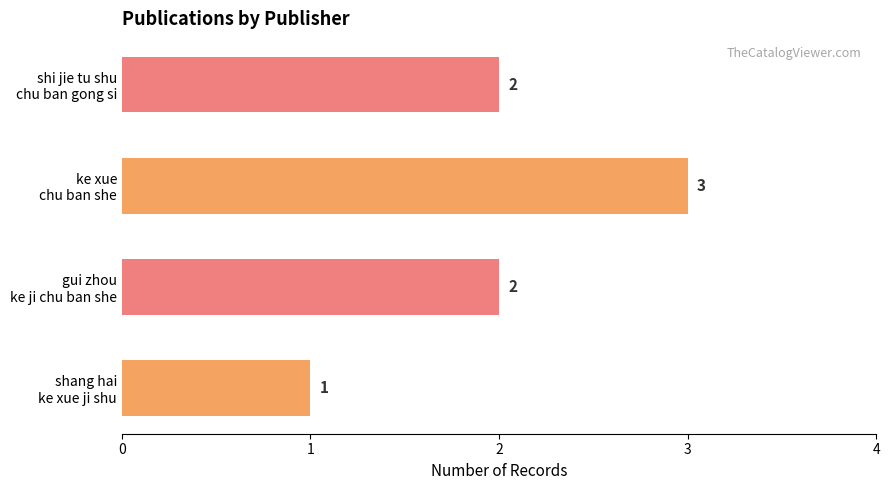

Reading top to bottom, extract all data points from this chart.

2	3	2	1